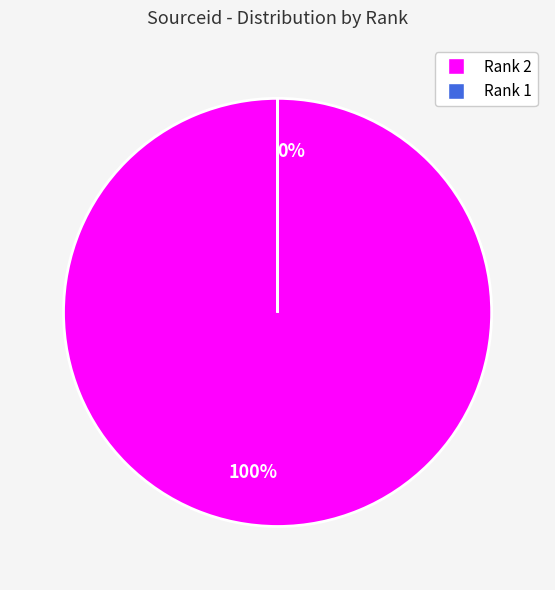

Rank the categories by value from lowest to highest.

Rank 1, Rank 2